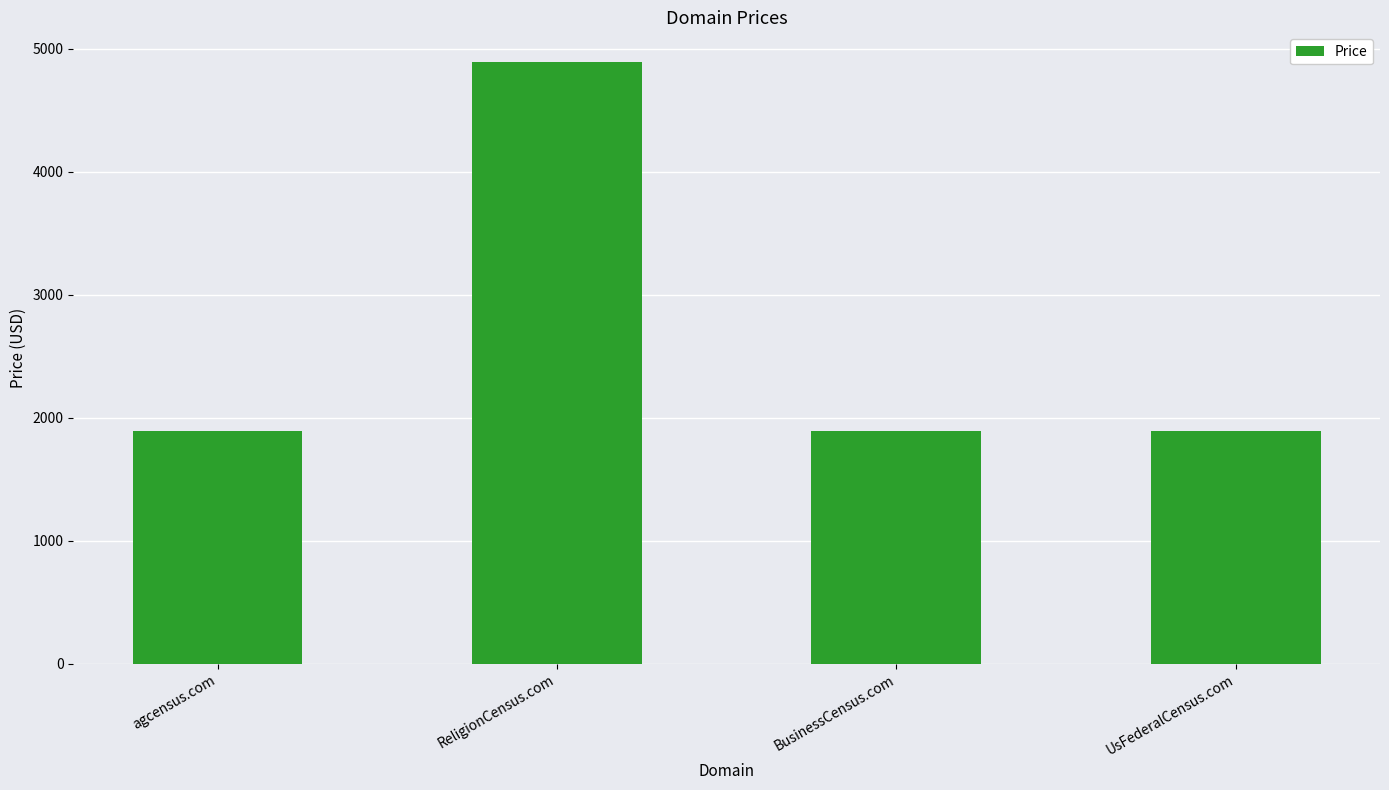

What is the minimum value shown in the chart?

1888